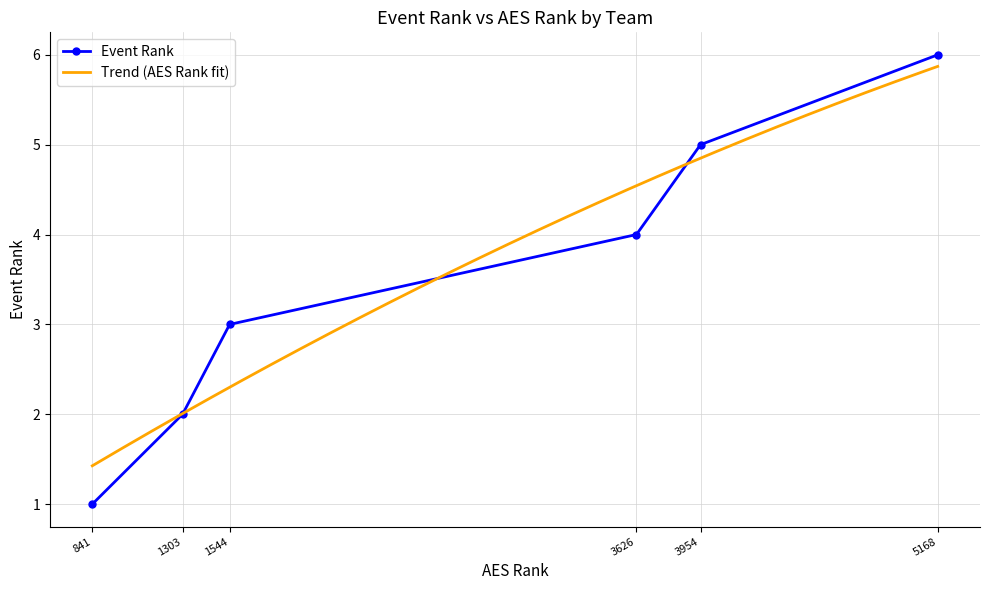

Which category has the highest value in the Event Rank series?

5168